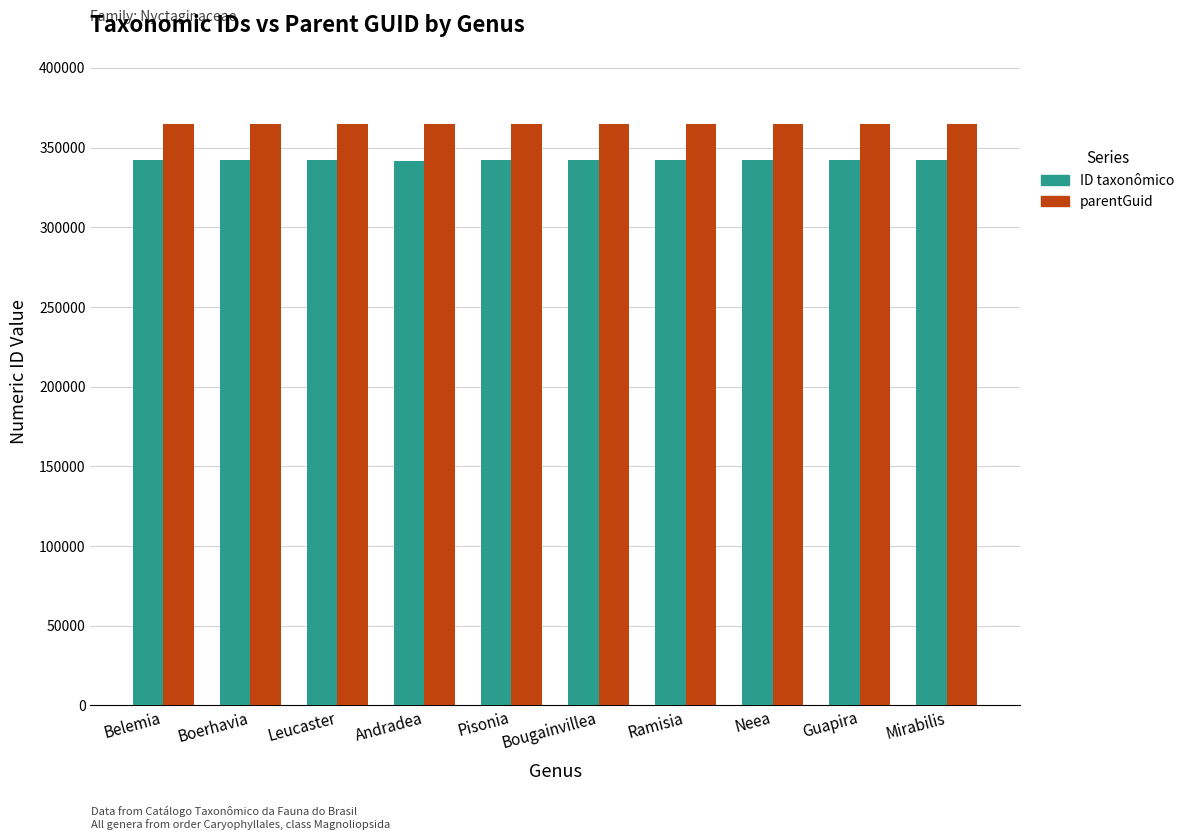

Rank the series by their maximum value, from highest to lowest.

parentGuid, ID taxonômico